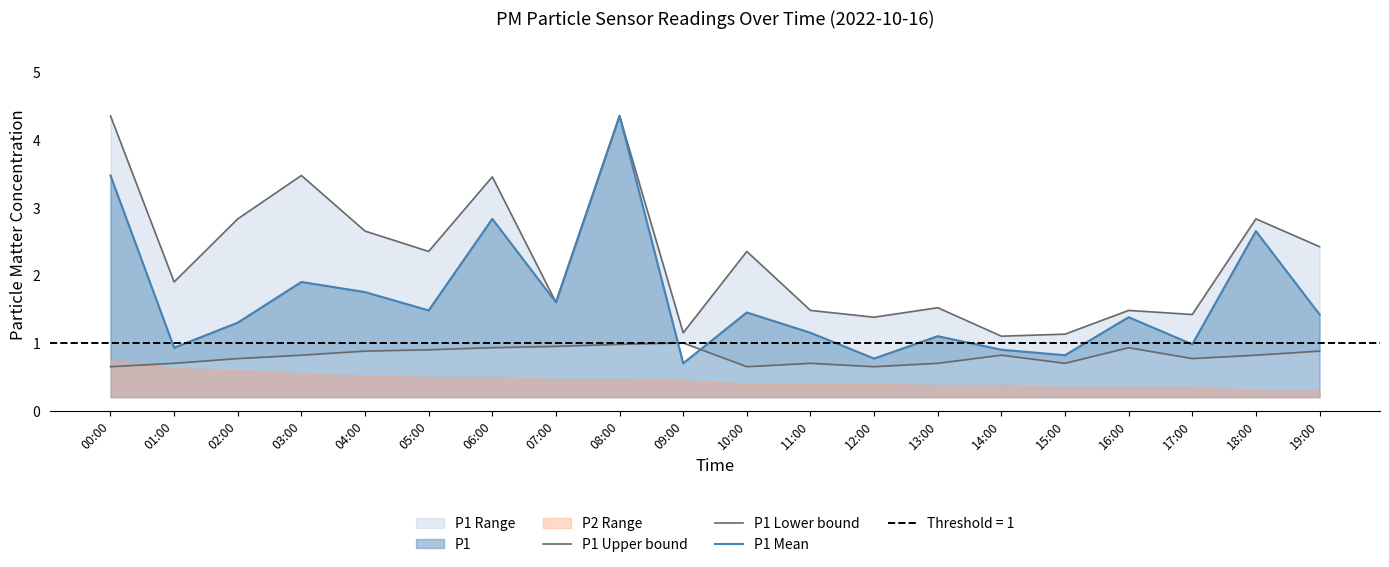

Where is the first local minimum for P1 Mean?

01:00